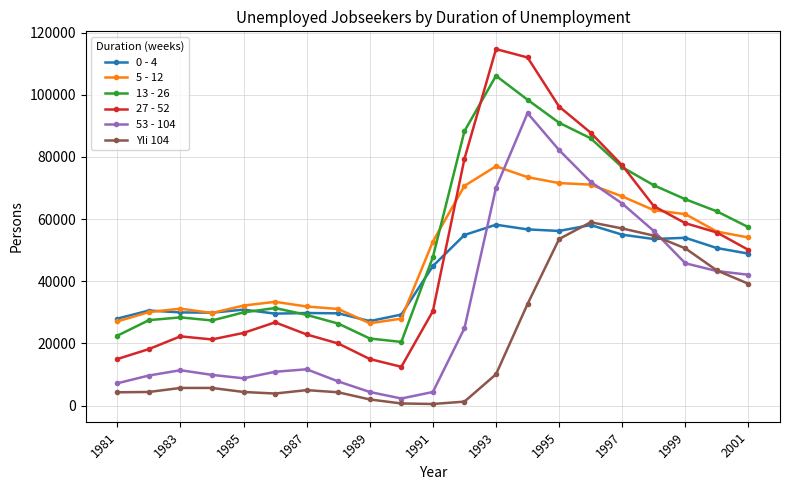

True or false: Yli 104 and 27 - 52 cross at least once.

False